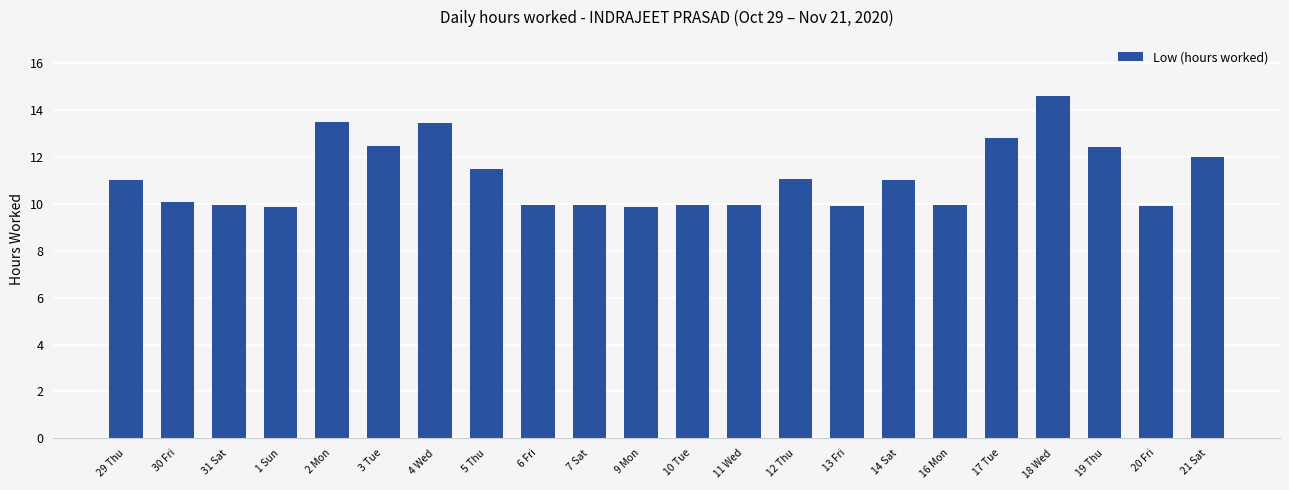

How many data points are above 11?

11